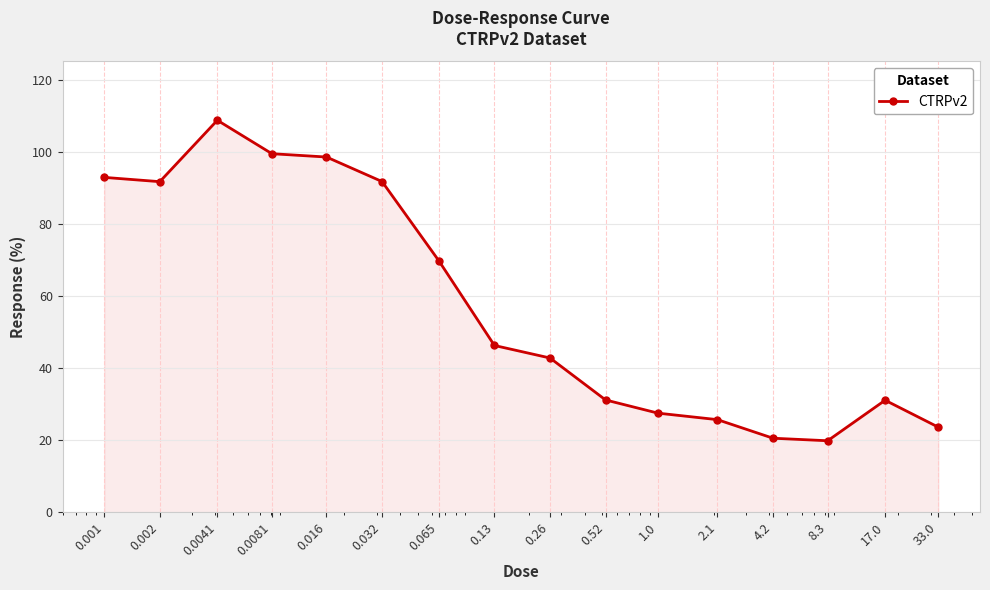

What is the minimum value shown in the chart?

19.9